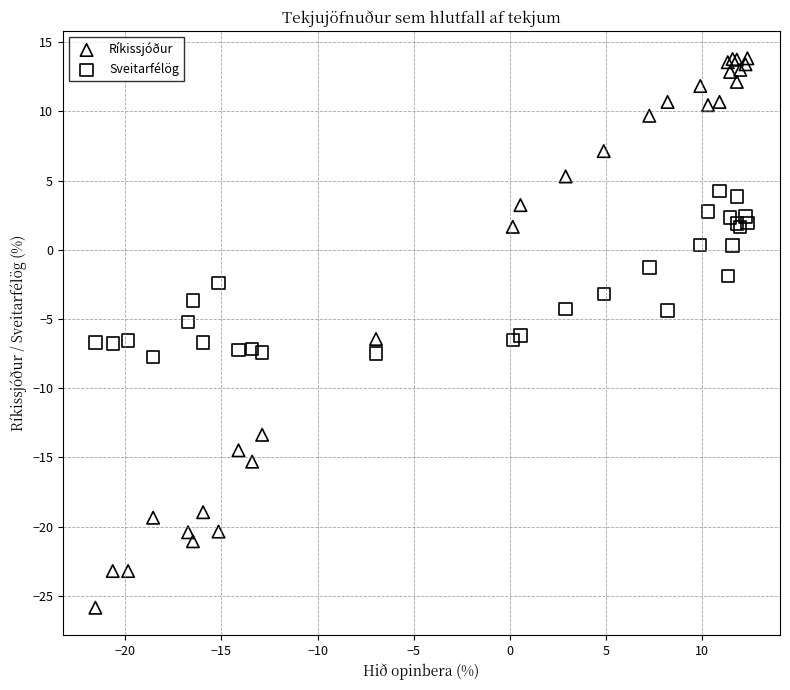

Which series has the widest spread of Y values?

Ríkissjóður